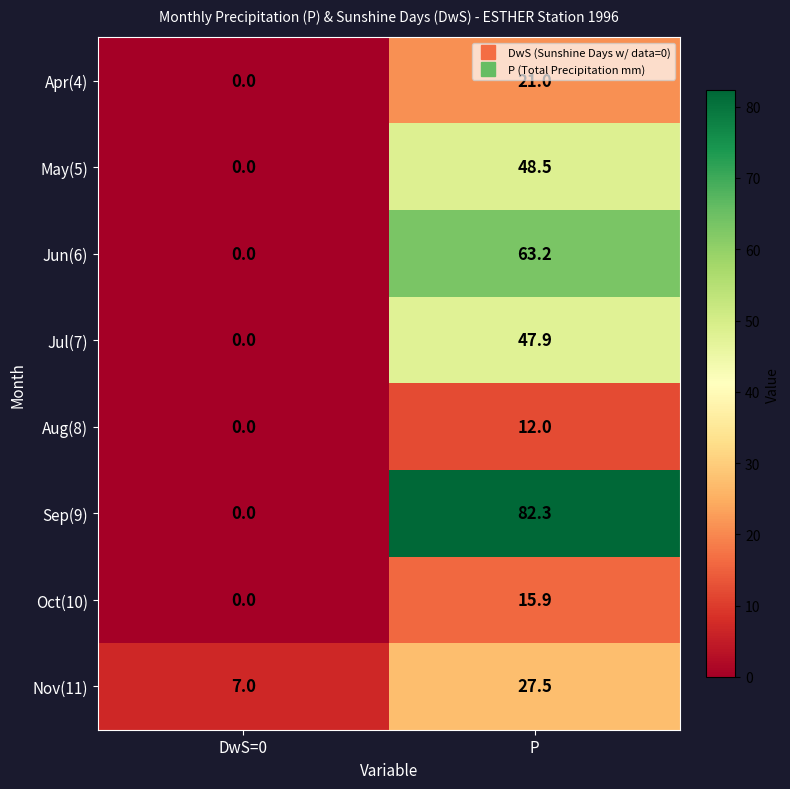

Reading right to left, what are all the values shown in this chart?

Apr(4): 21.0	0.0
May(5): 48.5	0.0
Jun(6): 63.2	0.0
Jul(7): 47.9	0.0
Aug(8): 12.0	0.0
Sep(9): 82.3	0.0
Oct(10): 15.9	0.0
Nov(11): 27.5	7.0